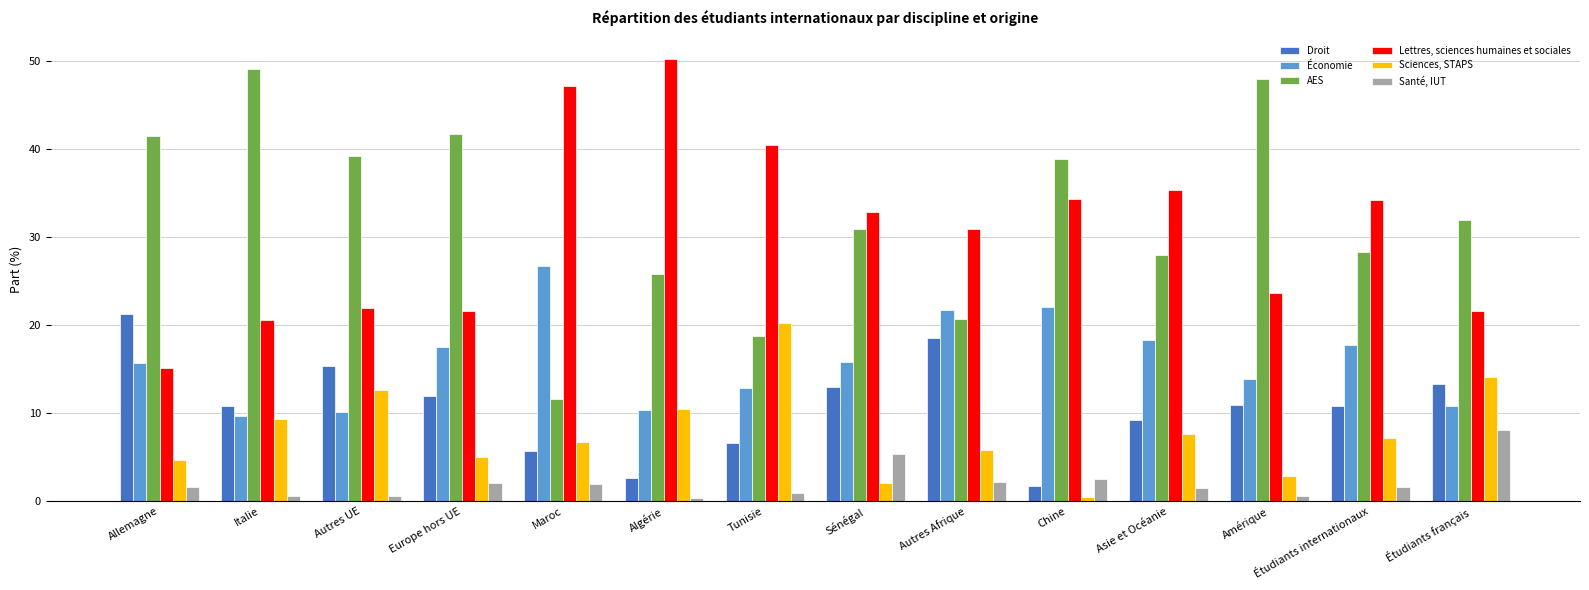

Does the chart contain any negative values?

No